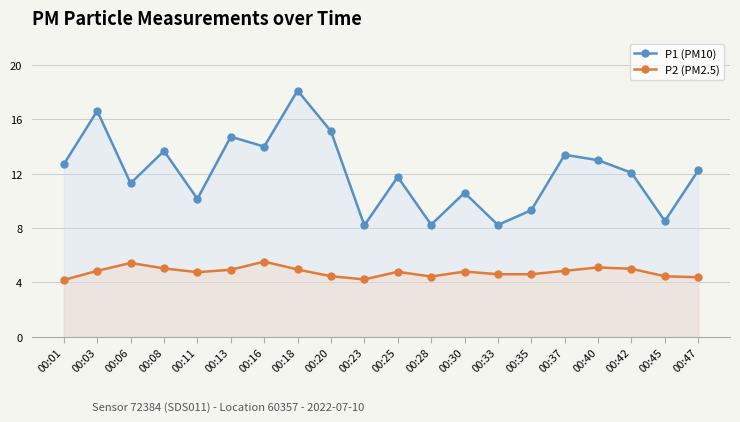

What is the greatest value displayed?

18.1